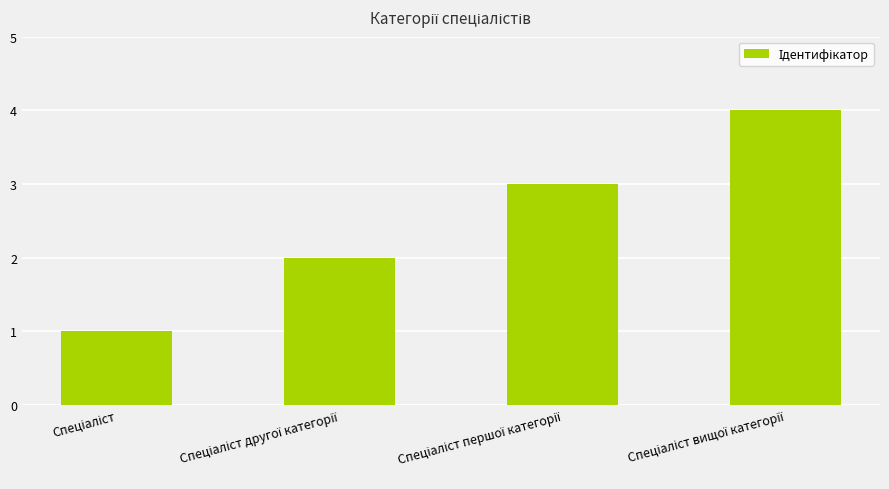

What is the maximum value shown in the chart?

4